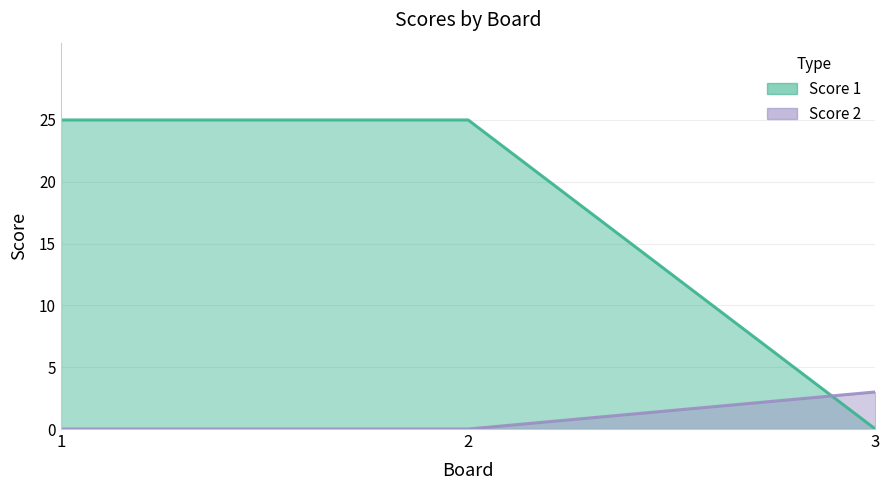

Reading left to right, list all the values displayed in this chart.

Score 1: 25	25	0
Score 2: 0	0	3